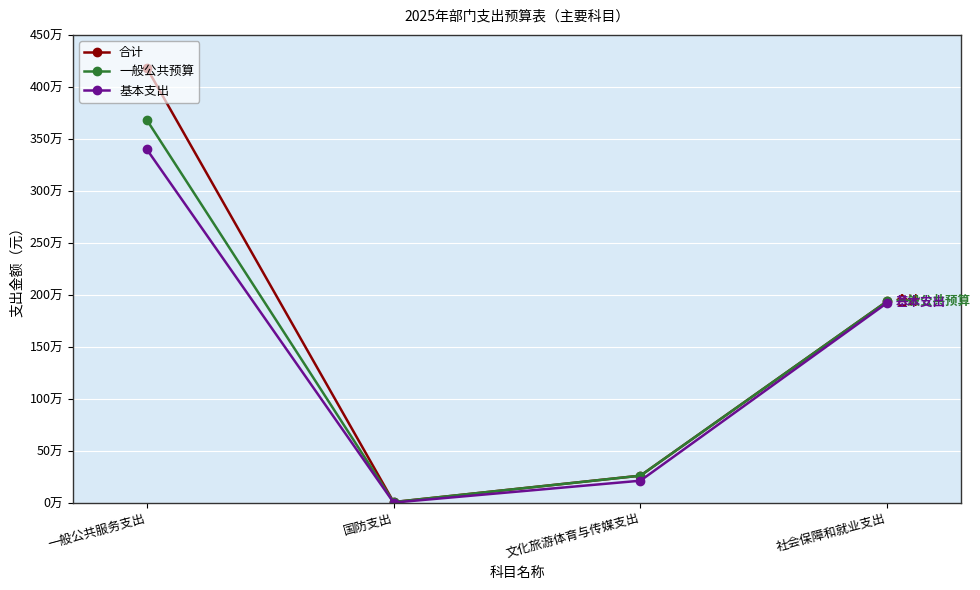

At which label does 一般公共预算 first exceed 1937176?

一般公共服务支出